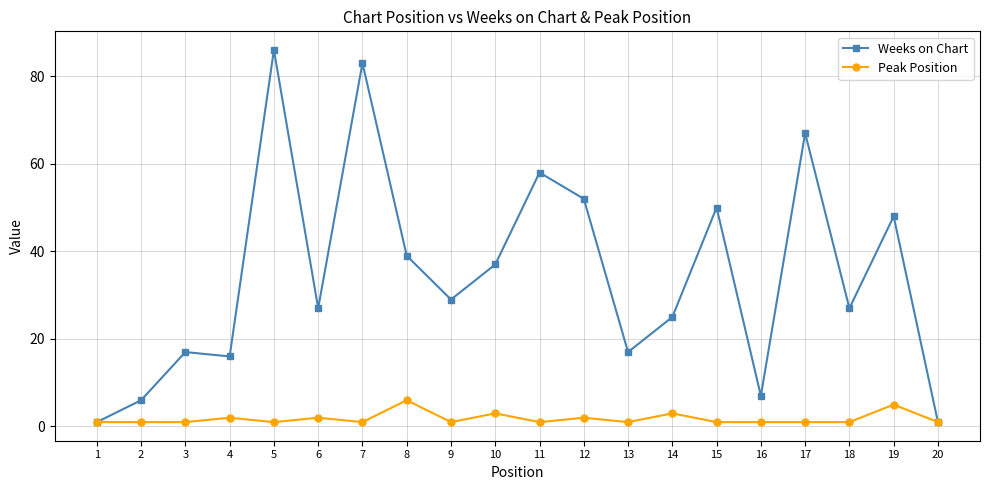

How many Peak Position values are between 1 and 2?

16